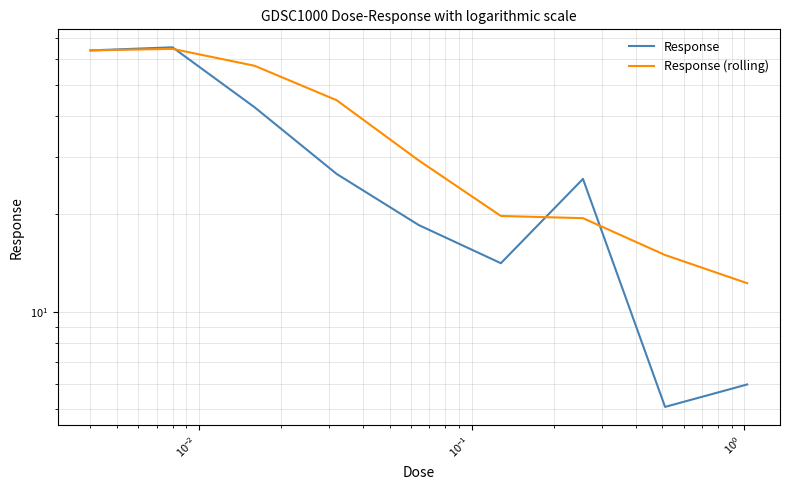

Rank the series by their average value, from highest to lowest.

Response (rolling), Response